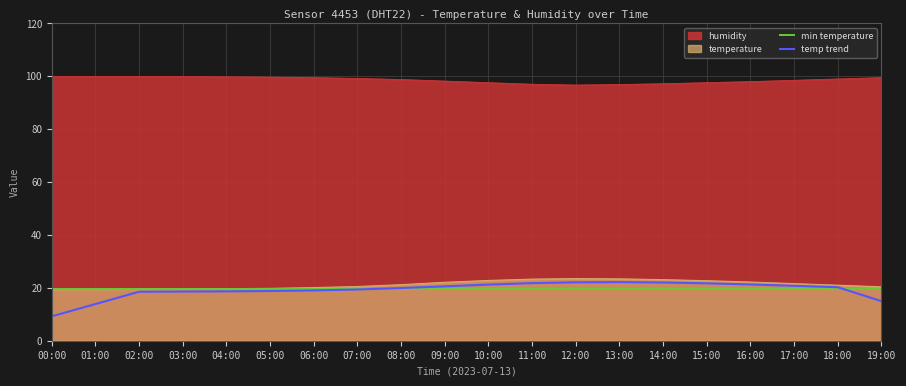

What is the maximum value shown in the chart?

99.9